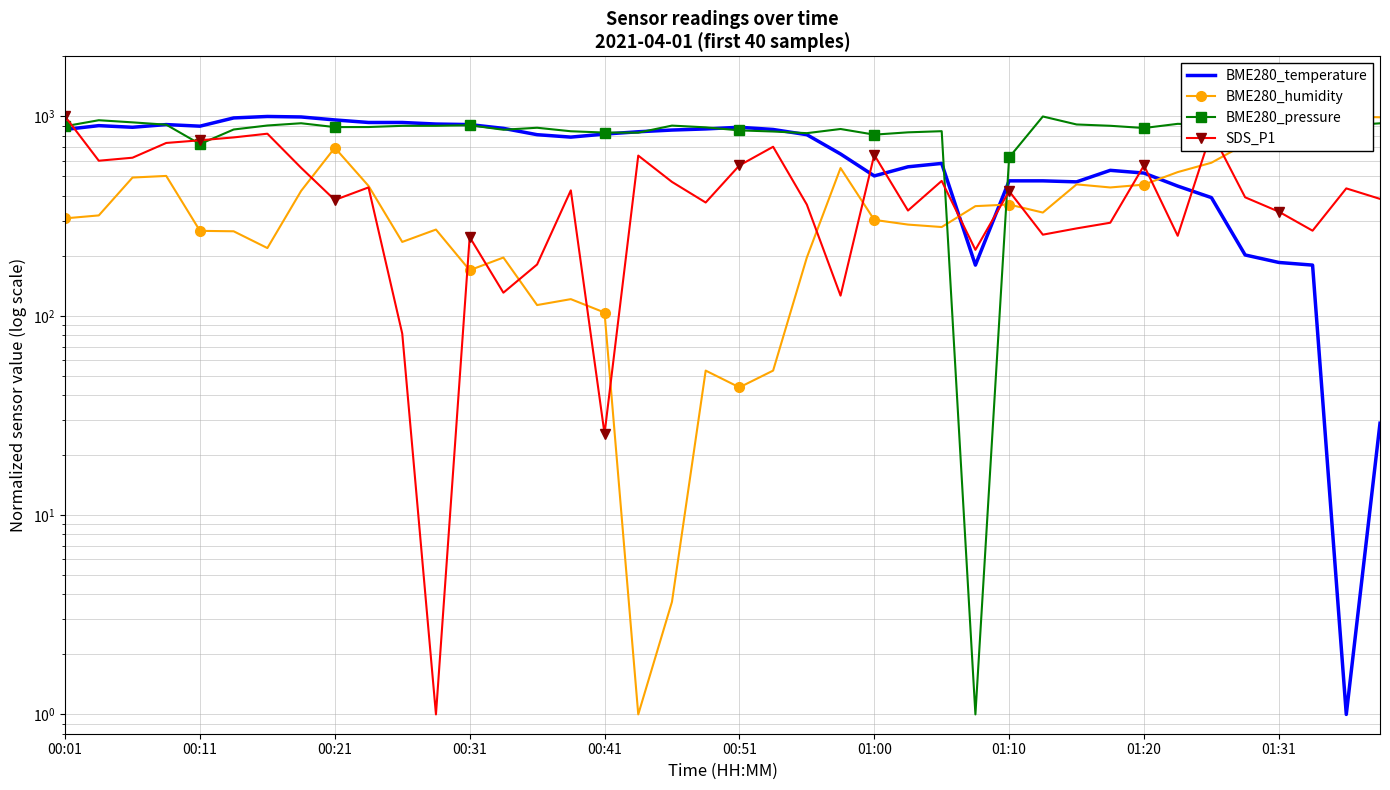

Is this an area chart (filled region under the line)?

No